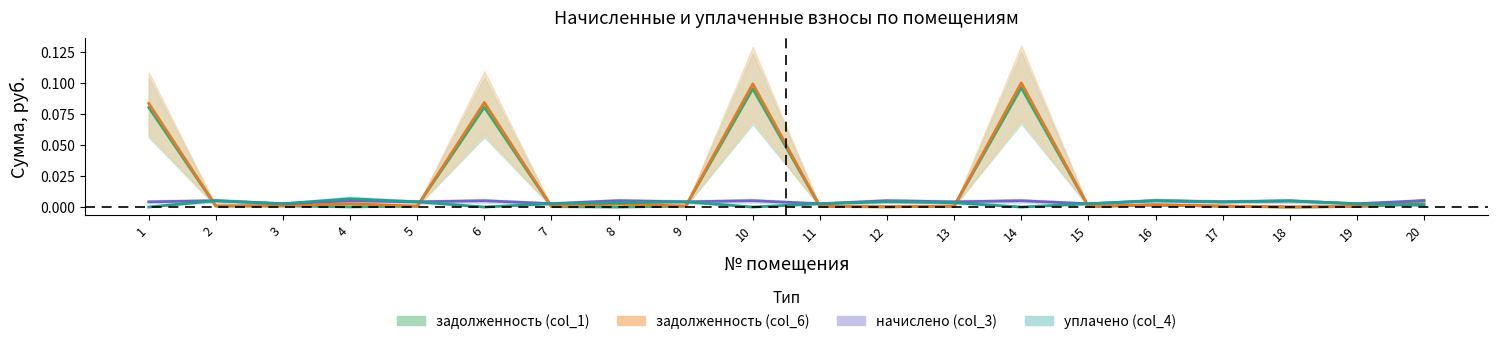

Reading left to right, extract all data points from this chart.

задолженность (col_1): 1=0.1	2=0.0	3=0.0	4=0.0	5=0.0	6=0.1	7=0.0	8=0.0	9=0.0	10=0.1	11=0.0	12=0.0	13=0.0	14=0.1	15=0.0	16=0.0	17=0.0	18=0.0	19=0.0	20=0.0
задолженность (col_6): 1=0.1	2=0.0	3=0.0	4=0.0	5=0.0	6=0.1	7=0.0	8=0.0	9=0.0	10=0.1	11=0.0	12=0.0	13=0.0	14=0.1	15=0.0	16=0.0	17=0.0	18=0.0	19=0.0	20=0.0
начислено (col_3): 1=0.0	2=0.0	3=0.0	4=0.0	5=0.0	6=0.0	7=0.0	8=0.0	9=0.0	10=0.0	11=0.0	12=0.0	13=0.0	14=0.0	15=0.0	16=0.0	17=0.0	18=0.0	19=0.0	20=0.0
уплачено (col_4): 1=0.0	2=0.0	3=0.0	4=0.0	5=0.0	6=0.0	7=0.0	8=0.0	9=0.0	10=0.0	11=0.0	12=0.0	13=0.0	14=0.0	15=0.0	16=0.0	17=0.0	18=0.0	19=0.0	20=0.0